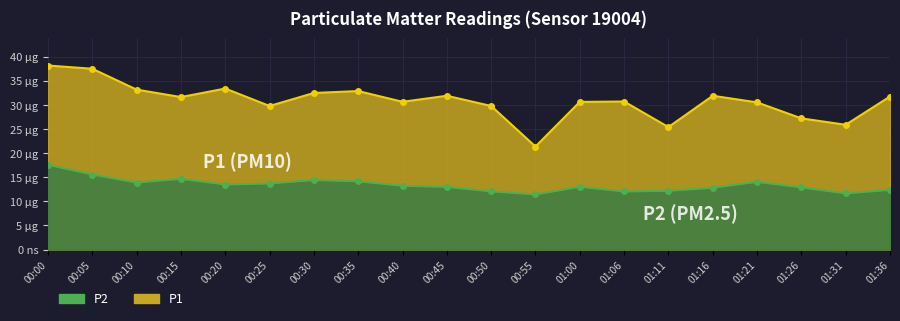

What is the difference between the maximum and minimum values in the P2 series?

6.2